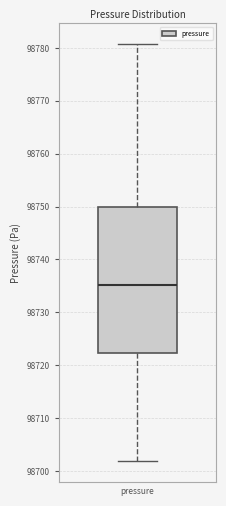

Where does the upper whisker of the box for pressure end on the y-axis? The values are not printed on the chart, so give them approximately, as read against the axis.

98781